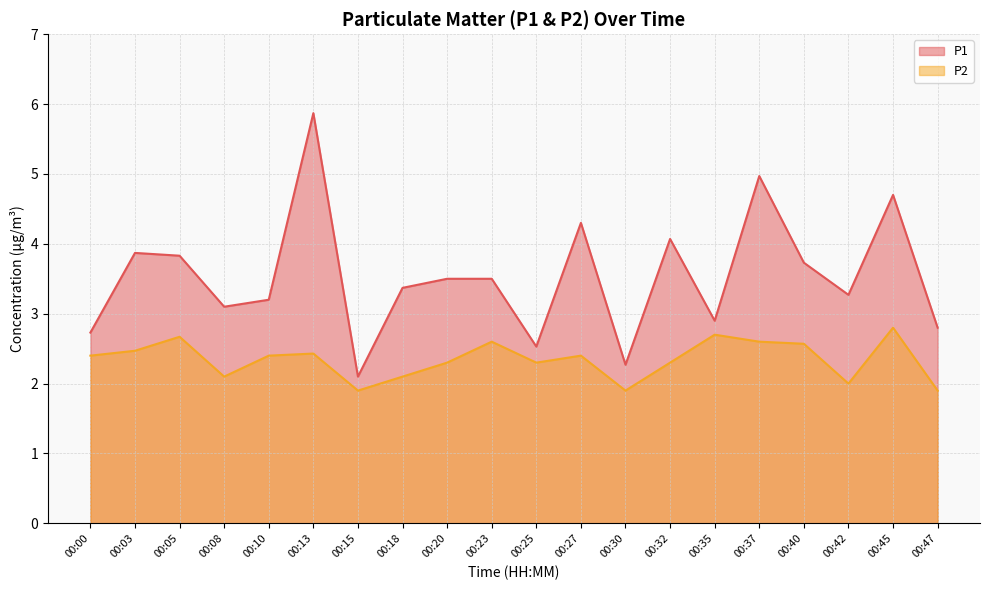

Rank the series by their average value, from lowest to highest.

P2, P1